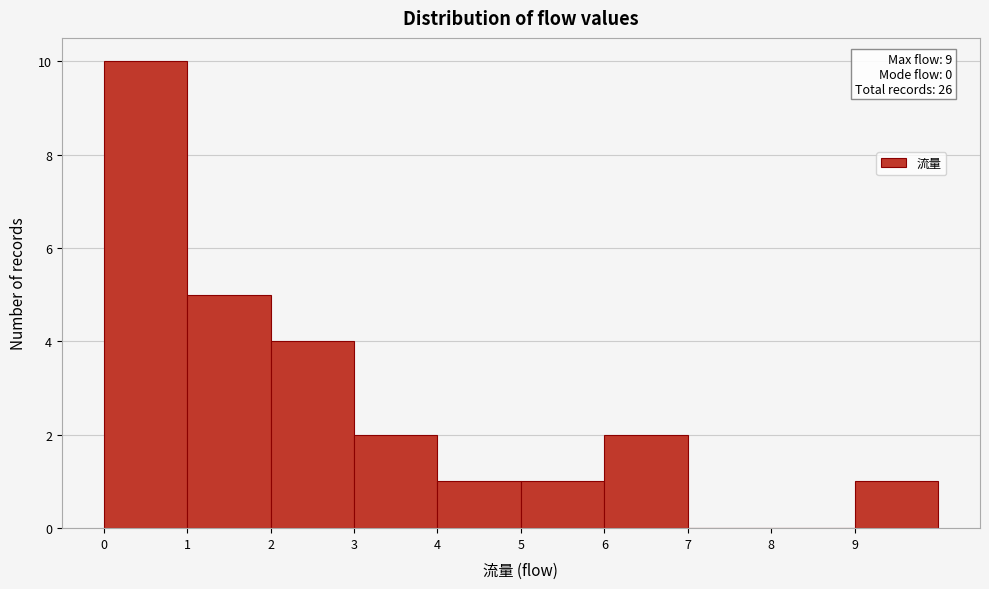

Which range on the x-axis has the tallest bar?

0 to 1